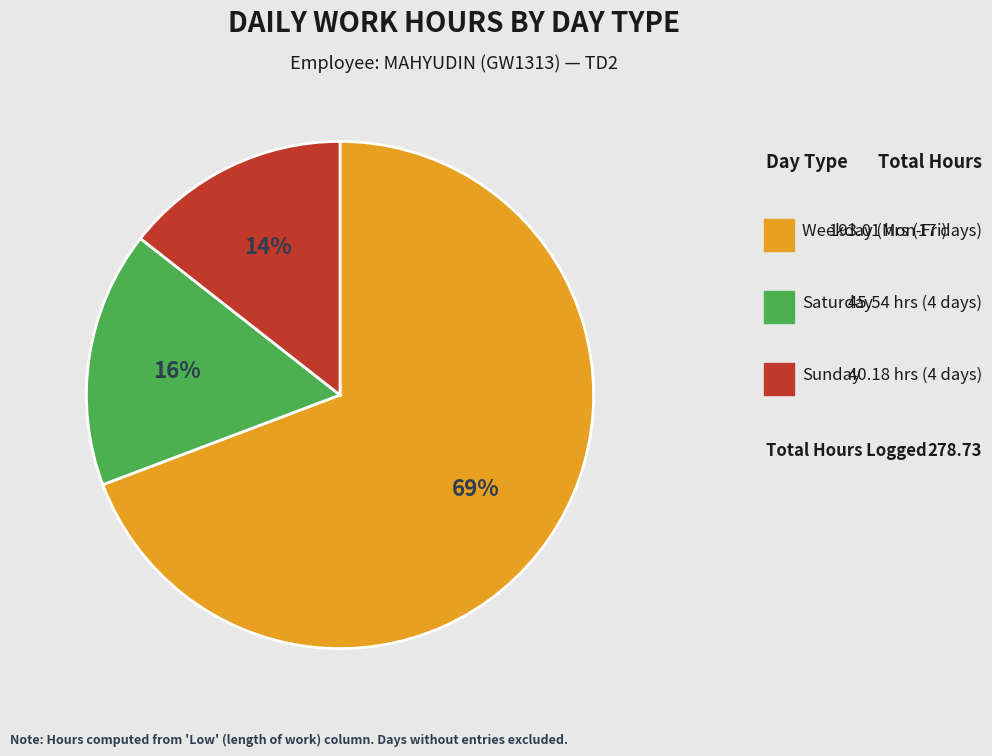

To the nearest percent, what is the average slice percentage?

33%